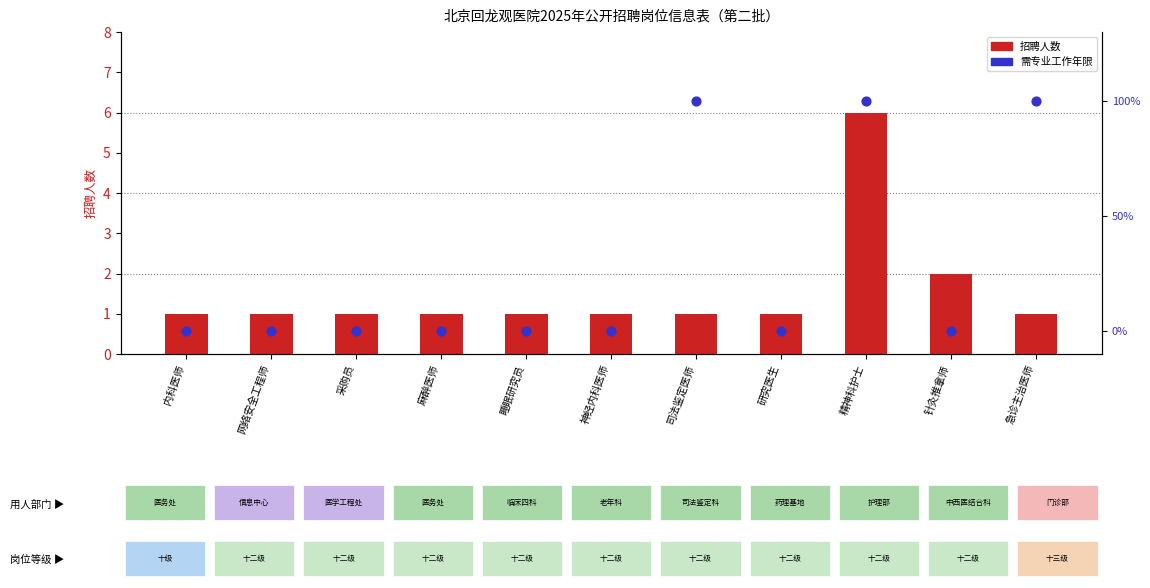

Which series has the largest total across all categories?

招聘人数